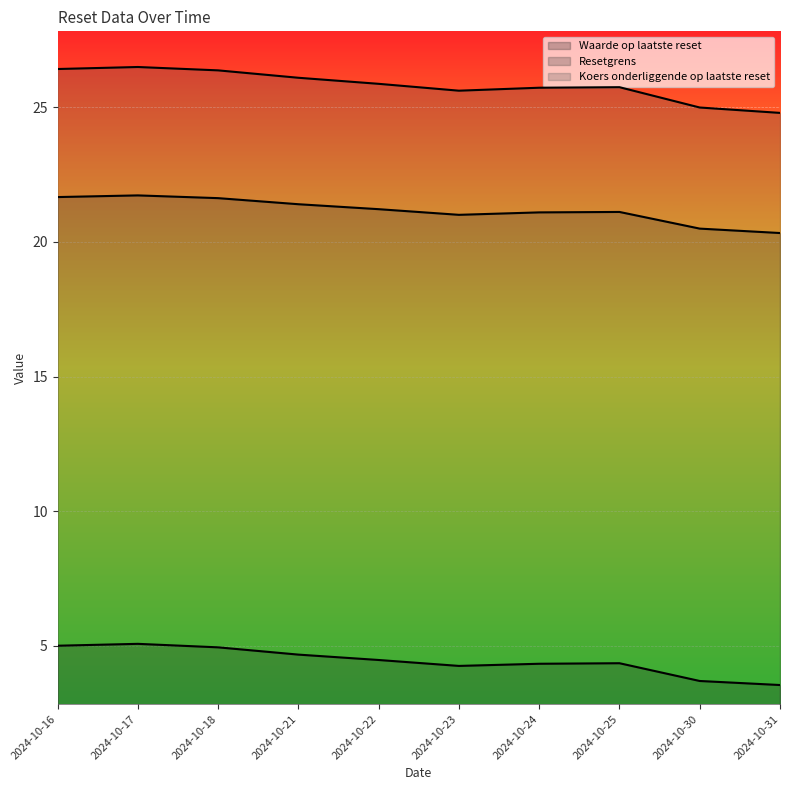

True or false: Koers onderliggende op laatste reset has a value of 14.2 at 2024-10-30.

False